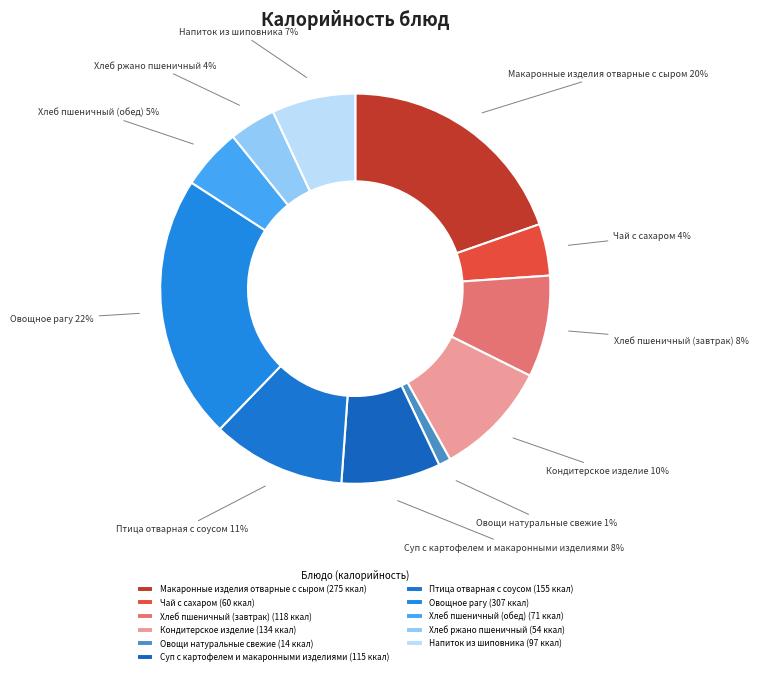

What percentage do Чай с сахаром and Суп с картофелем и макаронными изделиями together represent?

12.5%